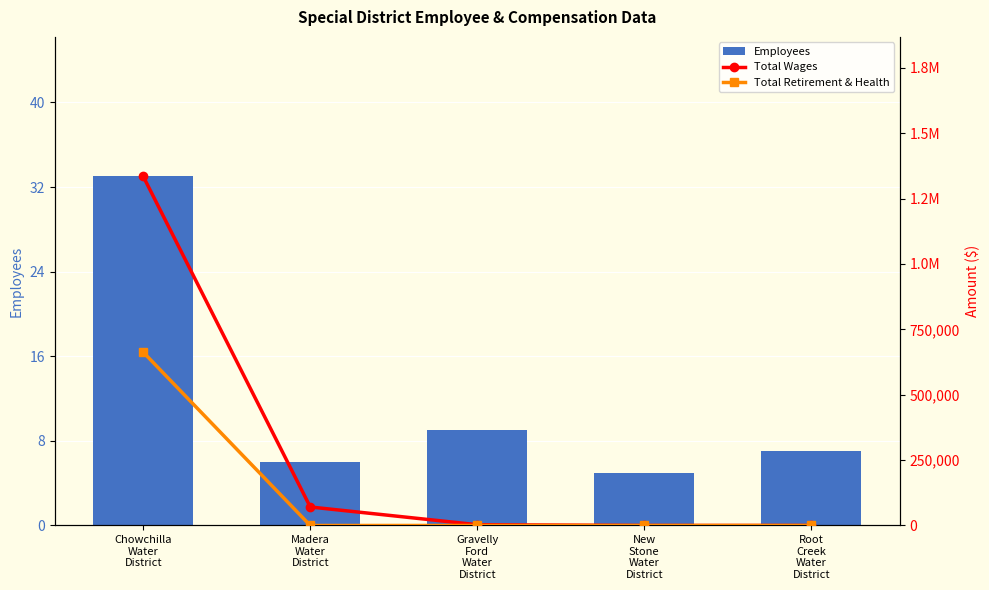

What is the label of the 2nd bar from the right?

New
Stone
Water
District